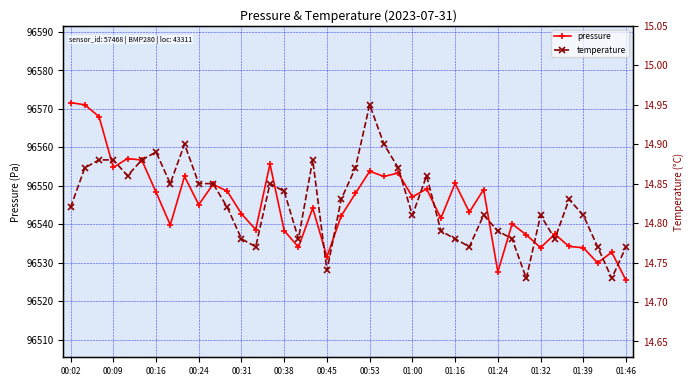

How many data points does each series have?

40